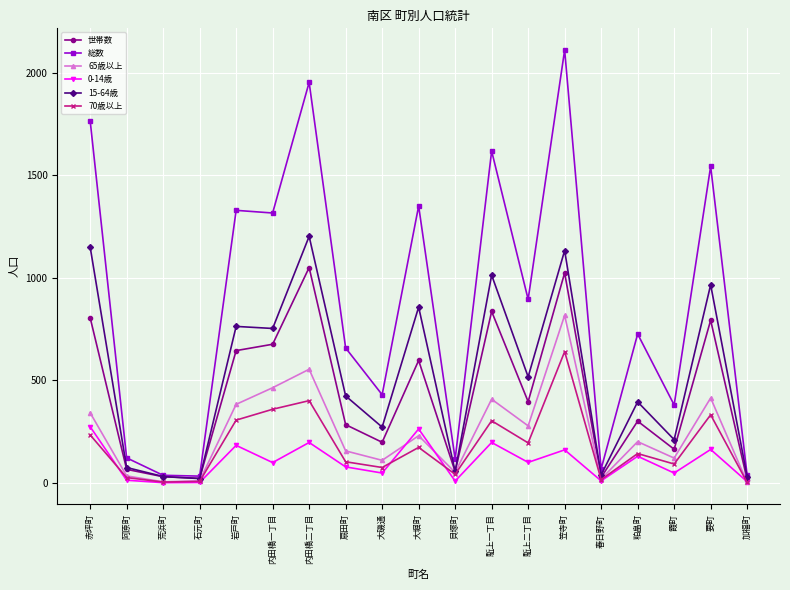

How many series are shown in this chart?

6